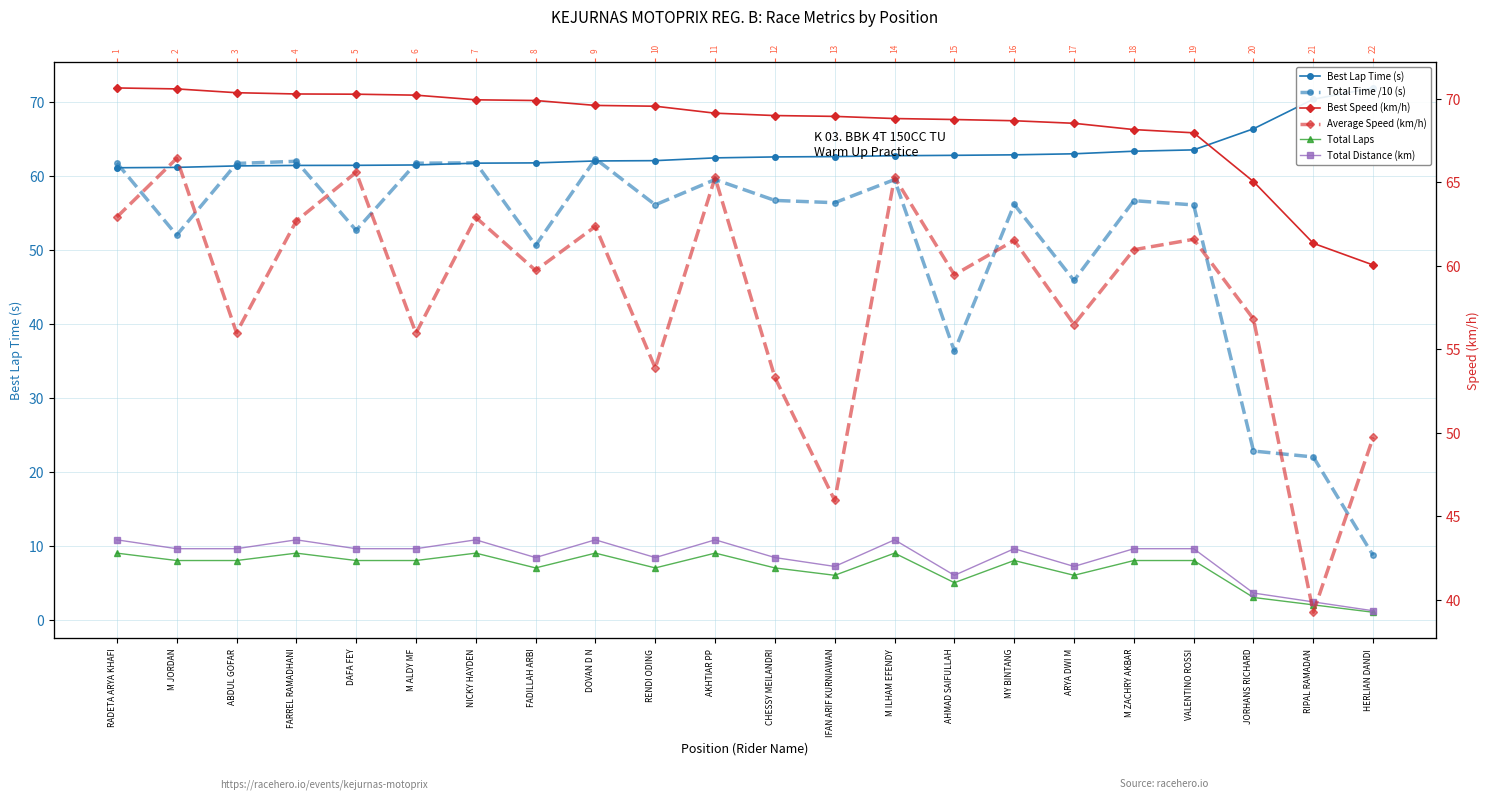

Which series changed the most between NICKY HAYDEN and VALENTINO ROSSI?

Total Time /10 (s)